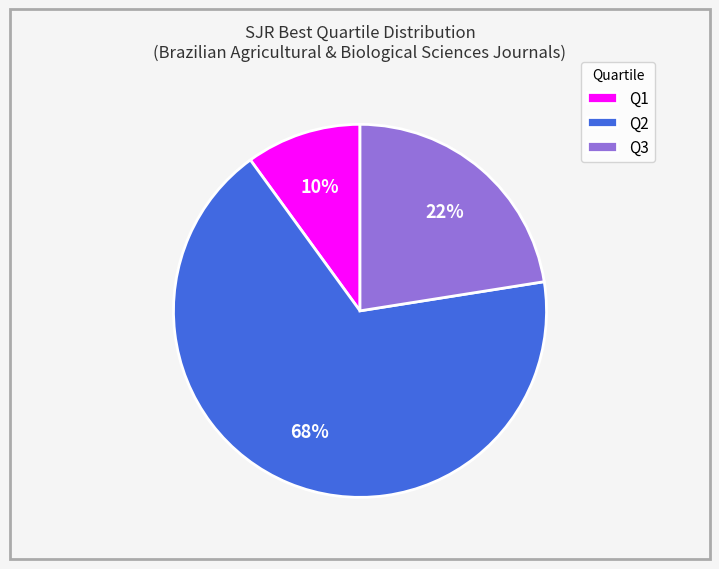

To the nearest percent, what is the average slice percentage?

33%